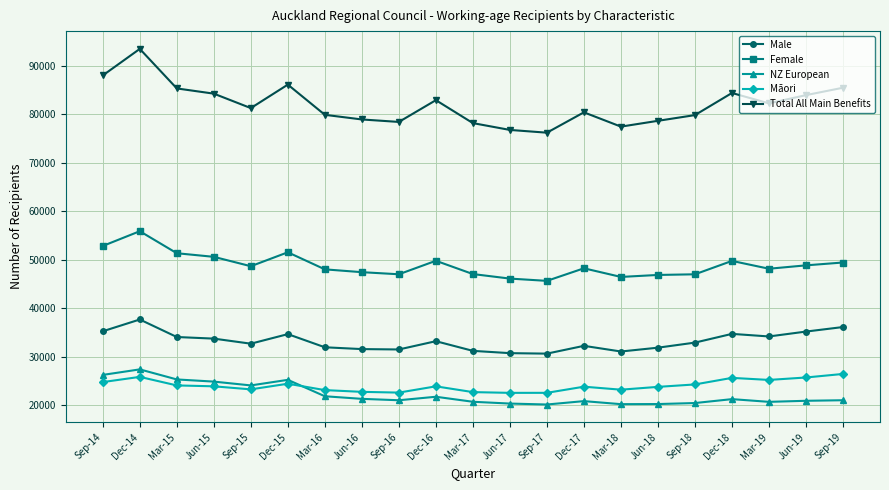

Rank the series by their maximum value, from lowest to highest.

Māori, NZ European, Male, Female, Total All Main Benefits